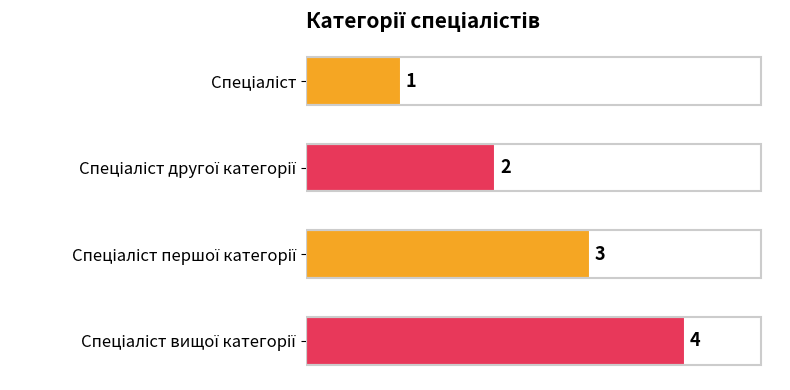

What is the sum of all values?

10